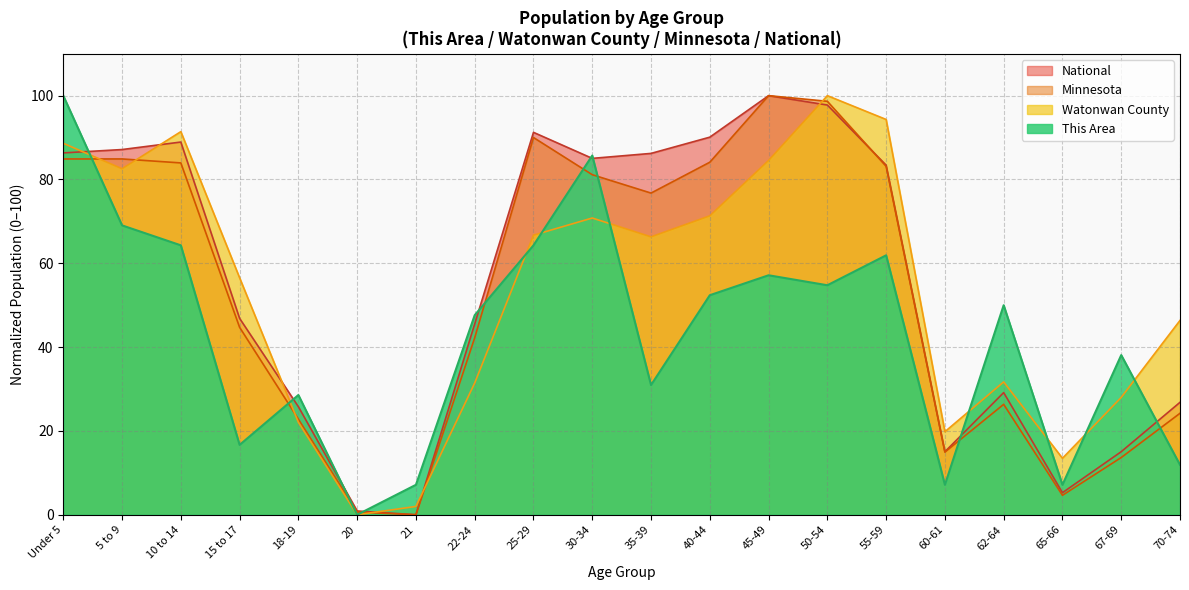

What are all the series names shown in the legend?

National, Minnesota, Watonwan County, This Area